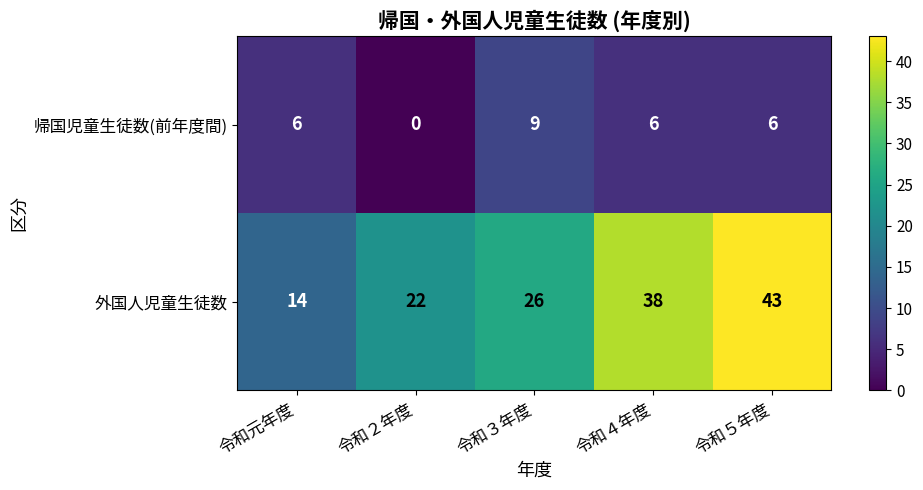

Which label corresponds to the largest value in the chart?

令和５年度